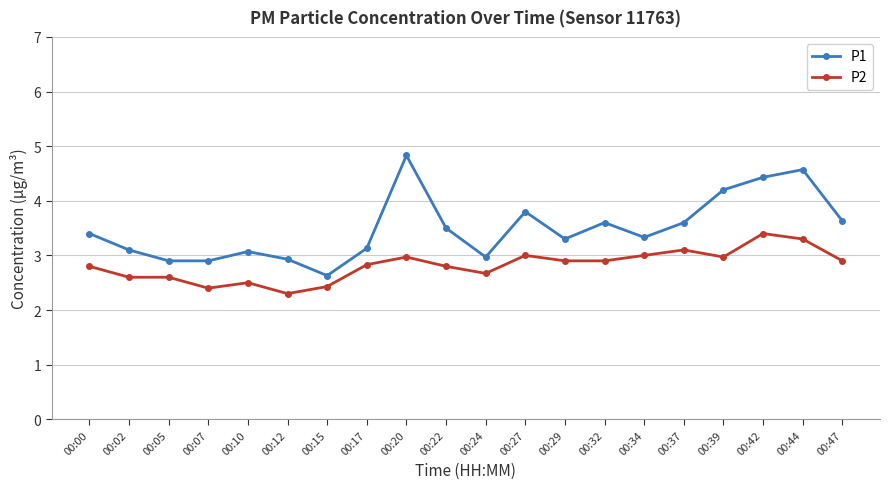

What is the value of the P2 point at the 18th from the left?

3.4